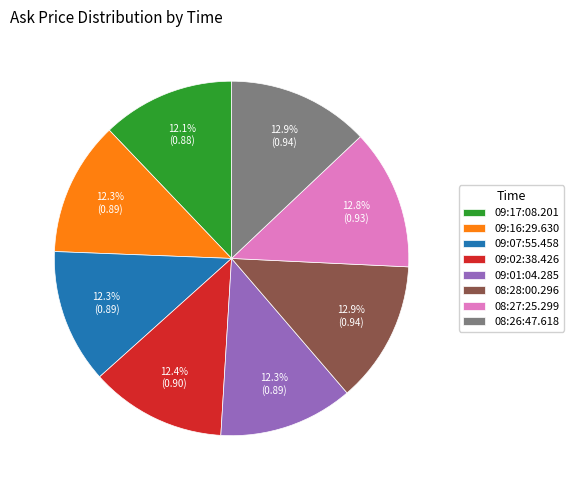

Is it true that 09:02:38.426 is 24% of the pie?

False